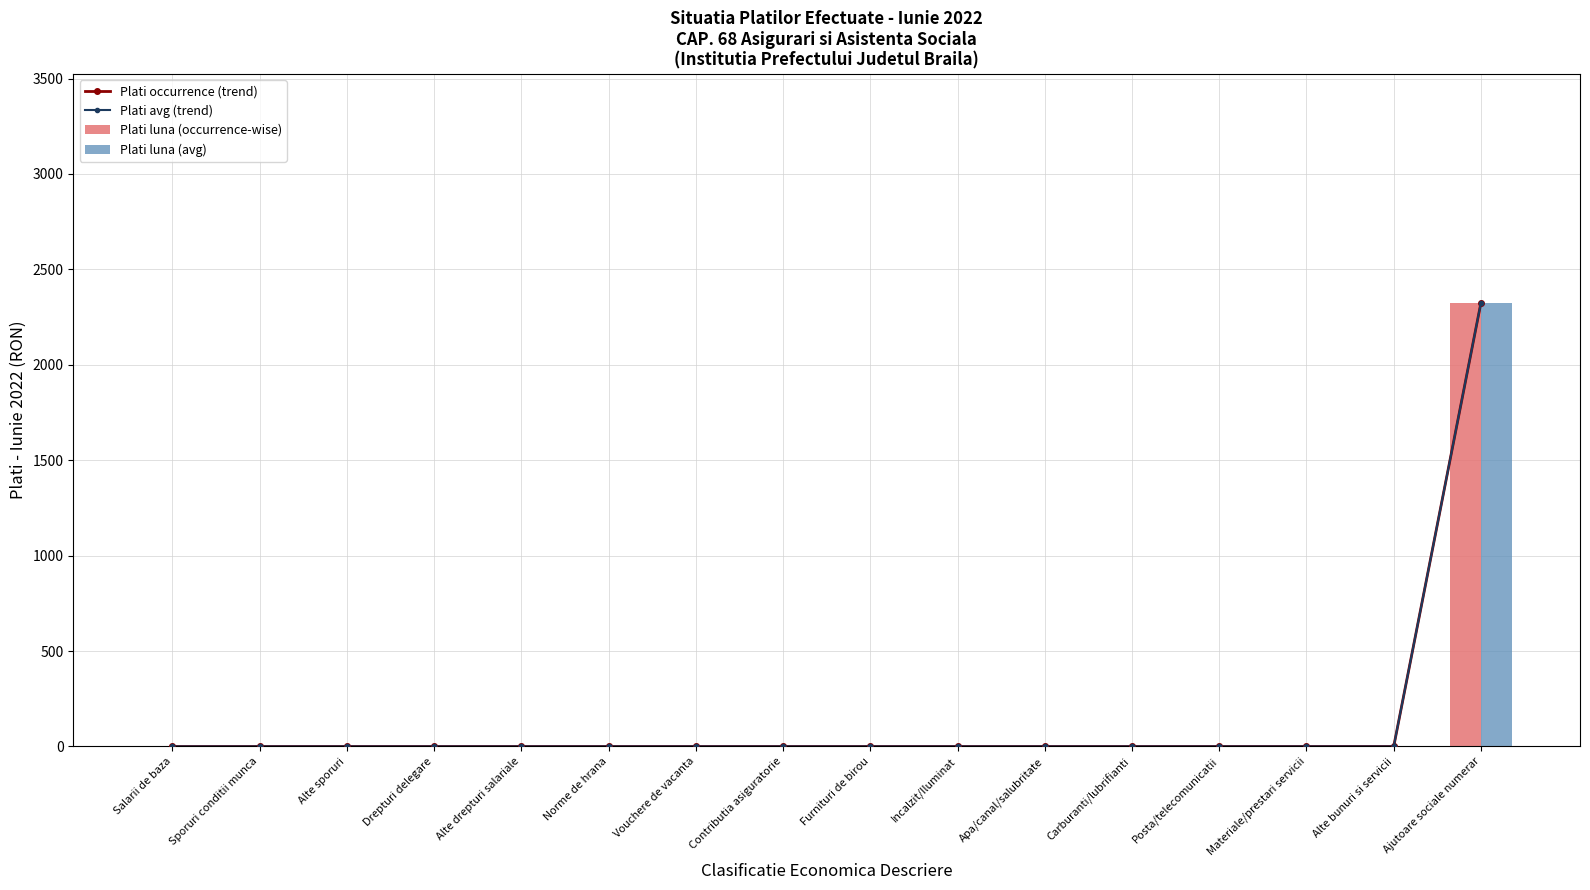

Which series changed the most between Norme de hrana and Contributia asiguratorie?

Plati occurrence (trend)